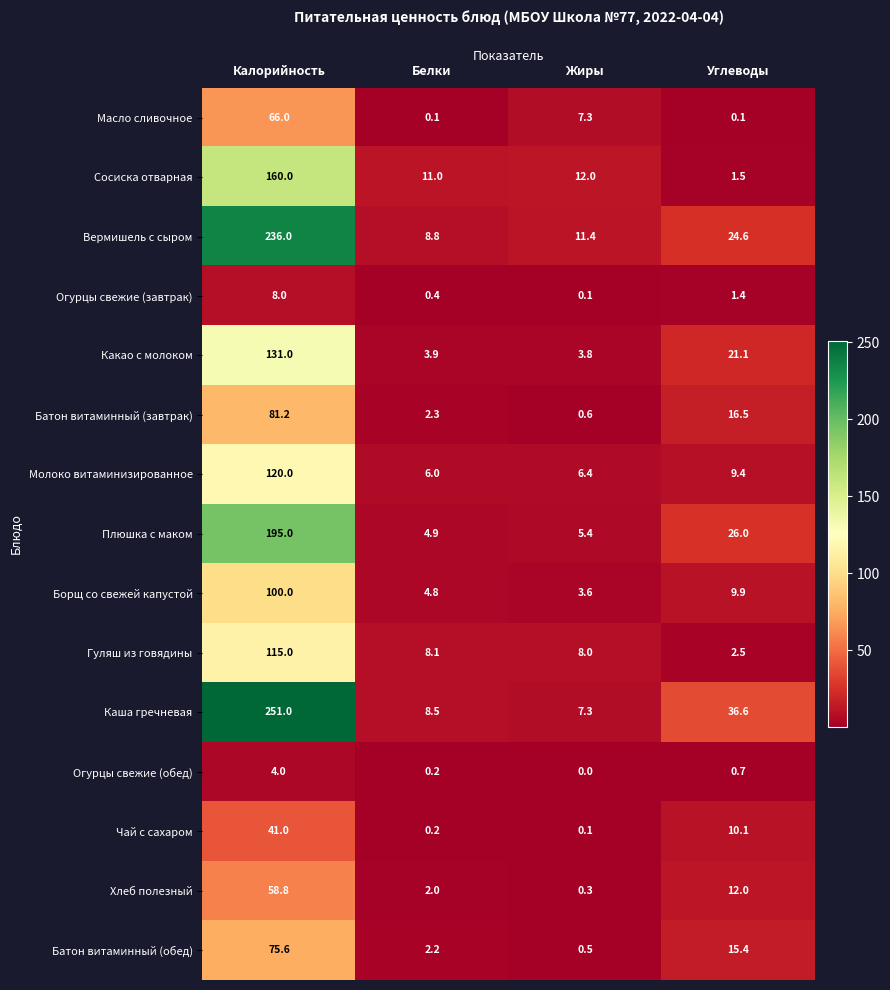

What is the difference between the highest and lowest values at Углеводы?

36.5